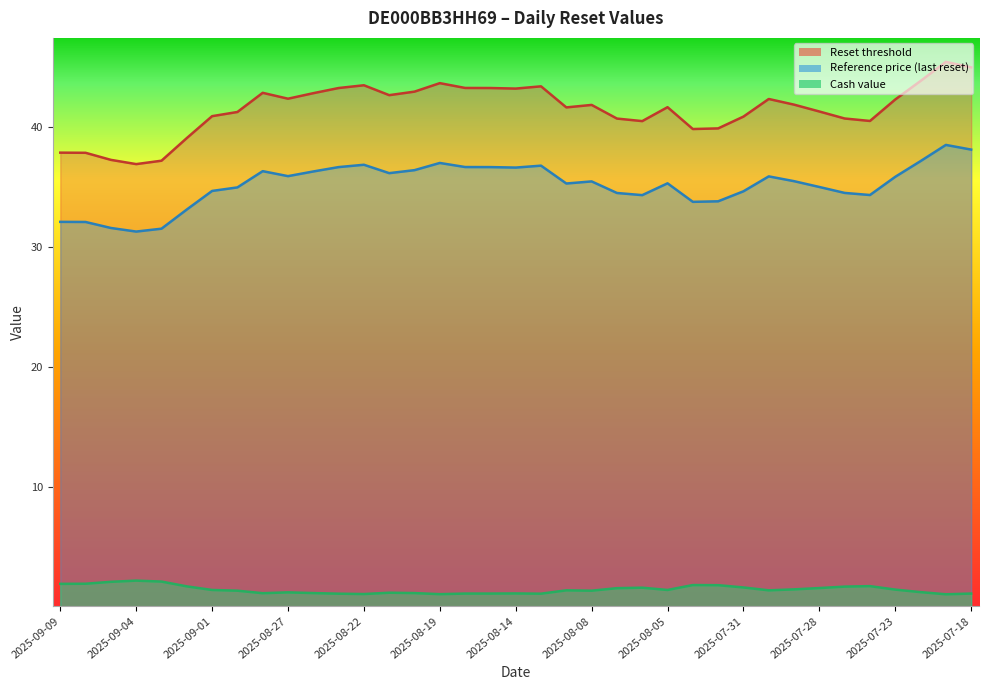

Between 2025-09-05 and 2025-08-28, which is larger?

2025-08-28